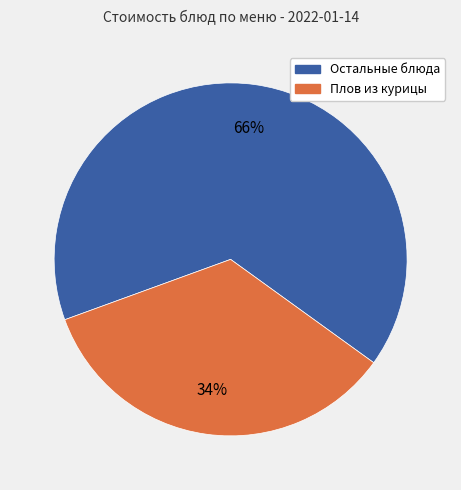

Approximately how many times larger is the value at Остальные блюда compared to Плов из курицы?

1.9